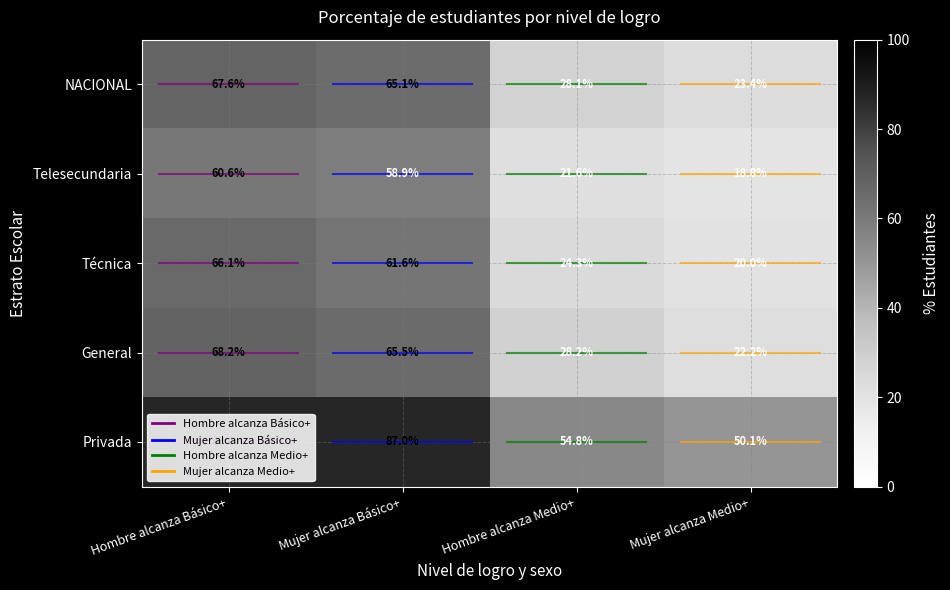

Which series has the widest spread of values?

Técnica